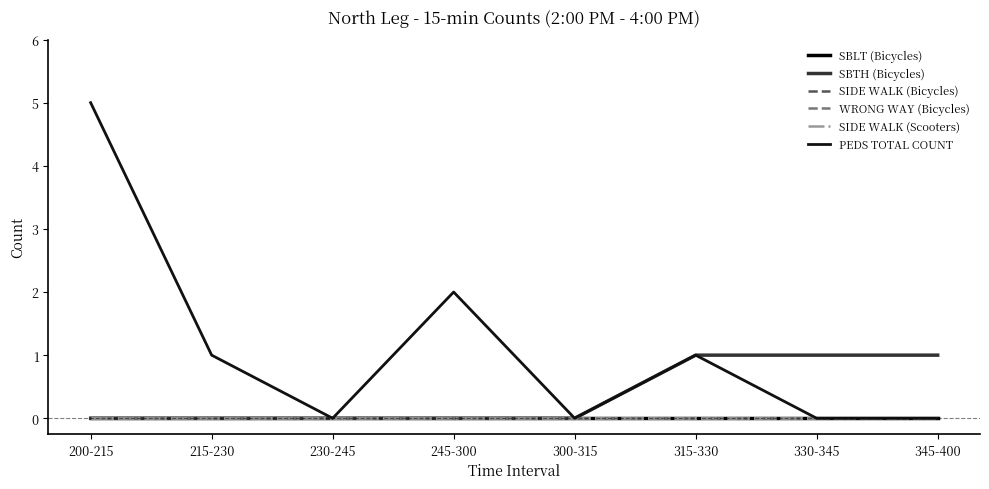

Which series has the largest total across all categories?

PEDS TOTAL COUNT